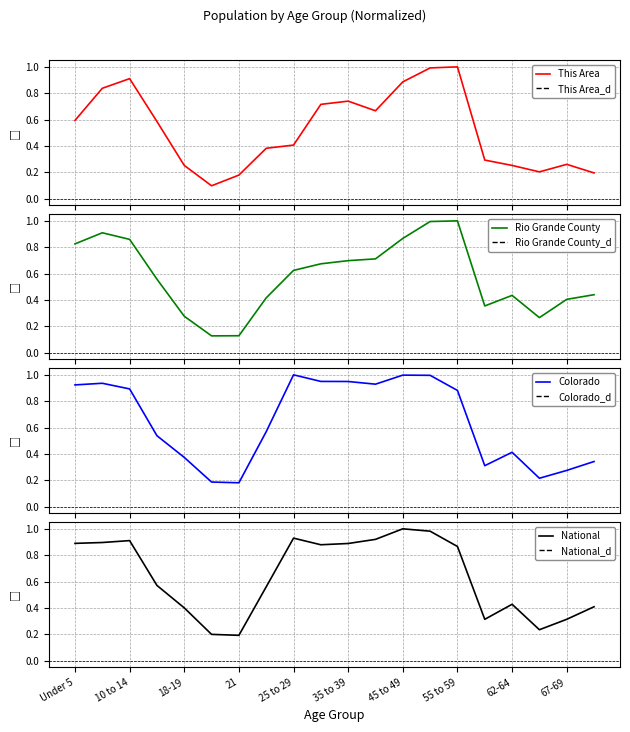

What is the label of the 6th point from the left?

20